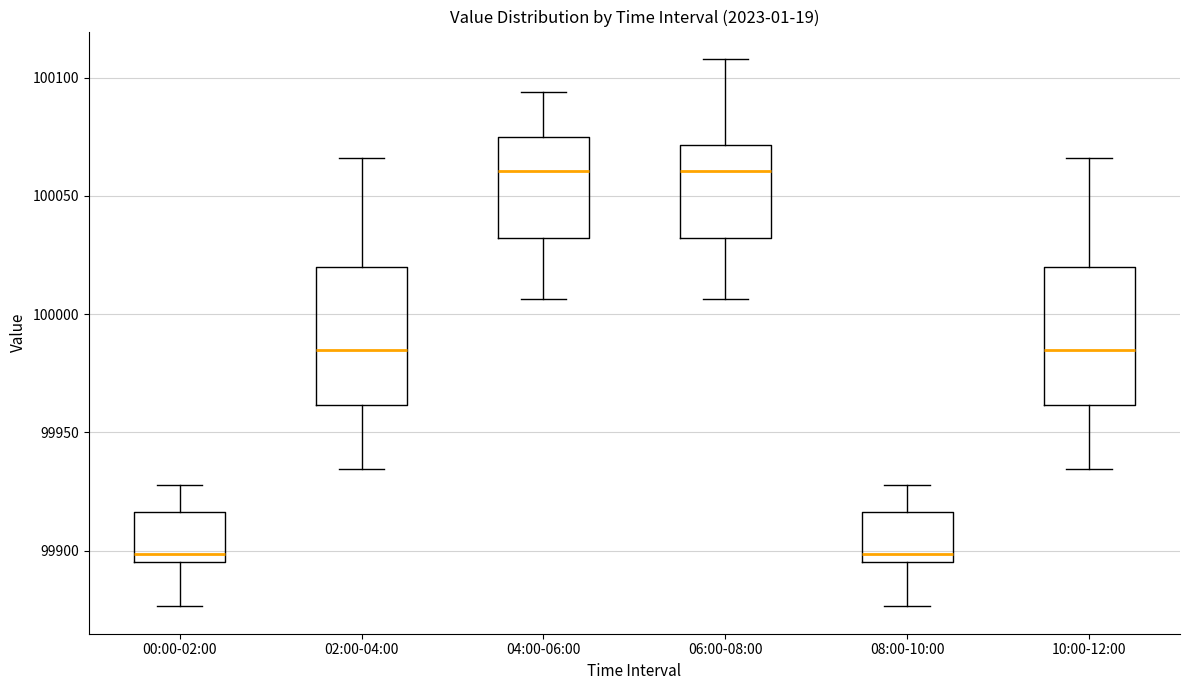

Where does the upper whisker of the box for 06:00-08:00 end on the y-axis? The values are not printed on the chart, so give them approximately, as read against the axis.

100110